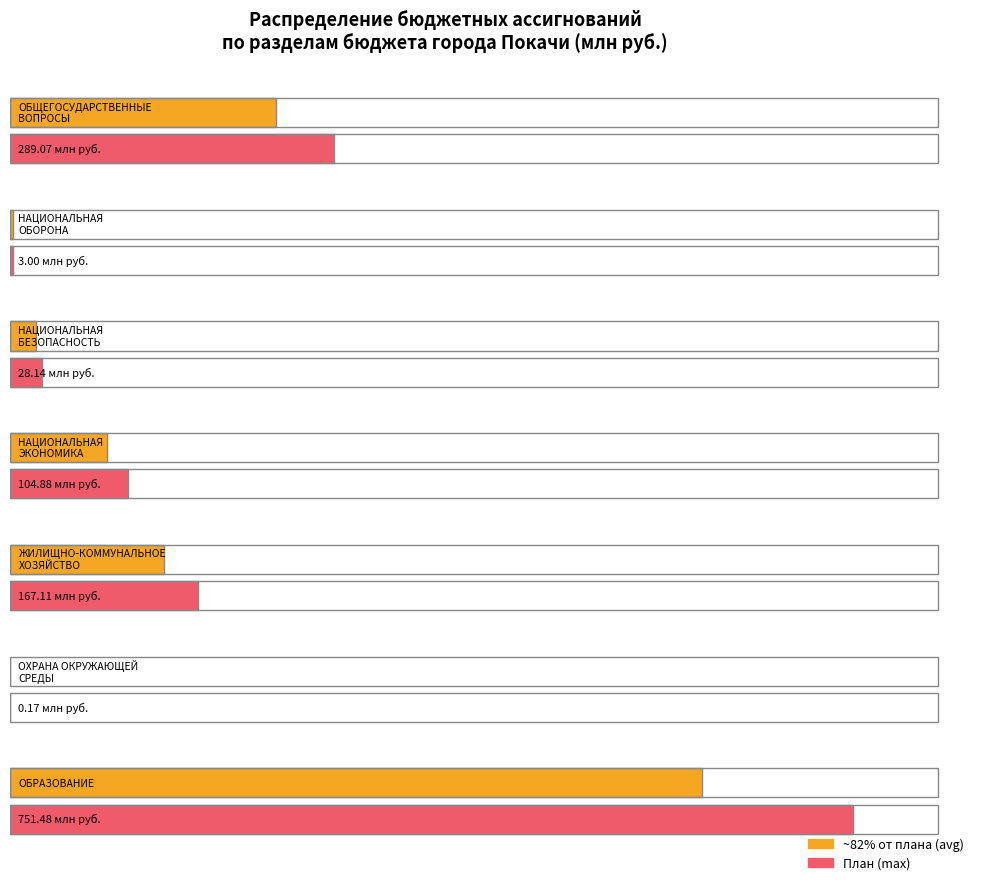

True or false: the data shows 751.5 at ОБРАЗОВАНИЕ.

True